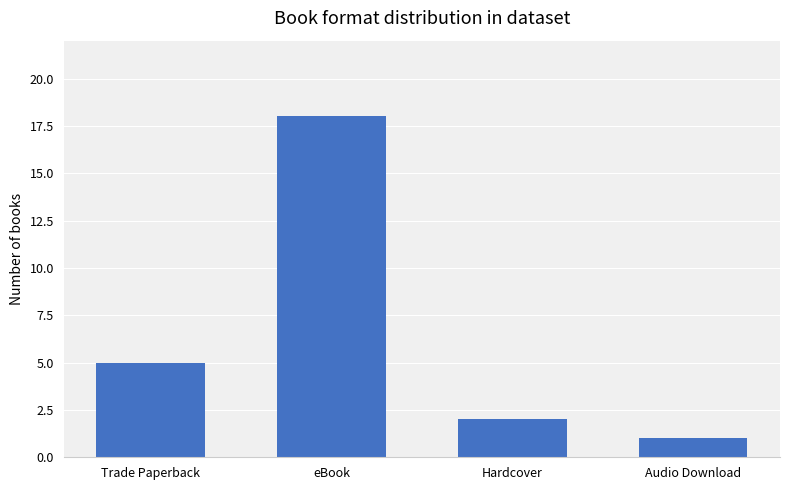

How many bars are there in total?

4